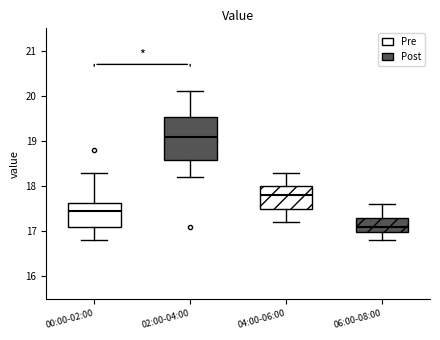

Which box's median line is the lowest?

06:00-08:00